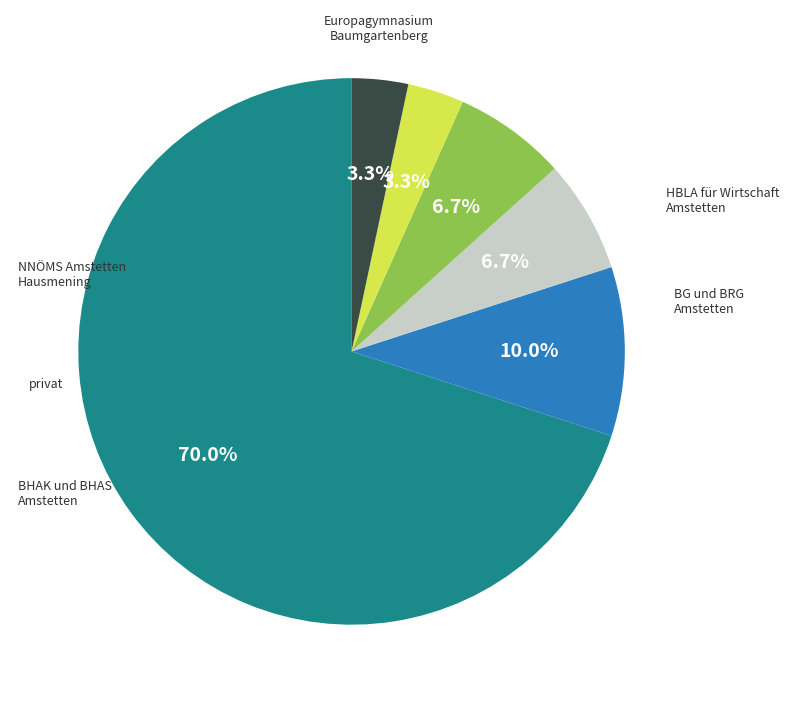

To the nearest percent, what is the difference between the largest and smallest slice percentages?

67%